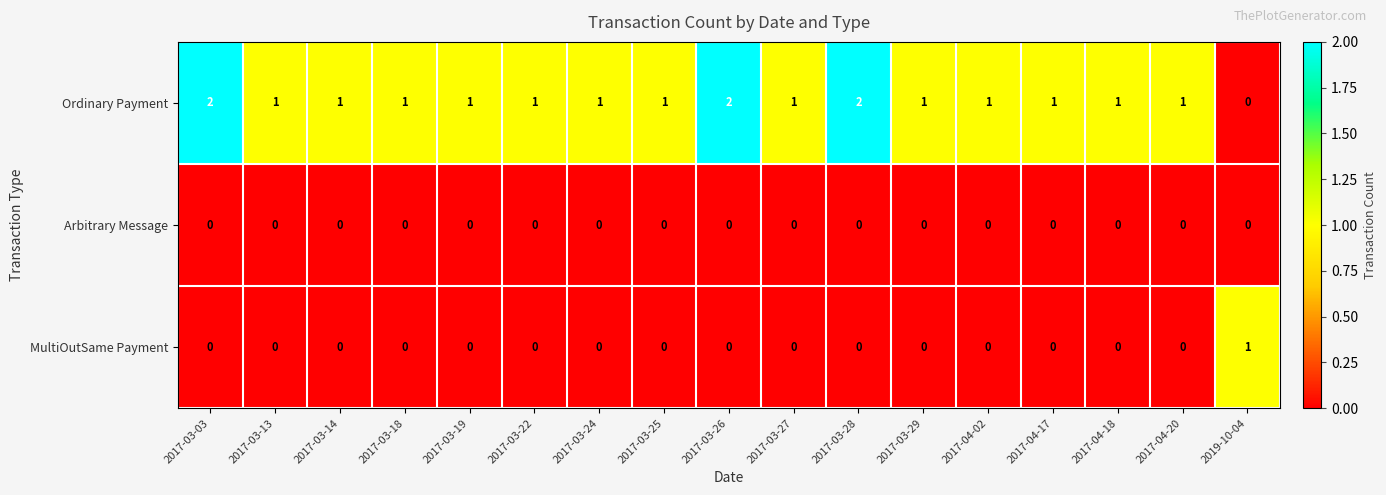

The value of MultiOutSame Payment at 2019-10-04 is 0. True or false?

False